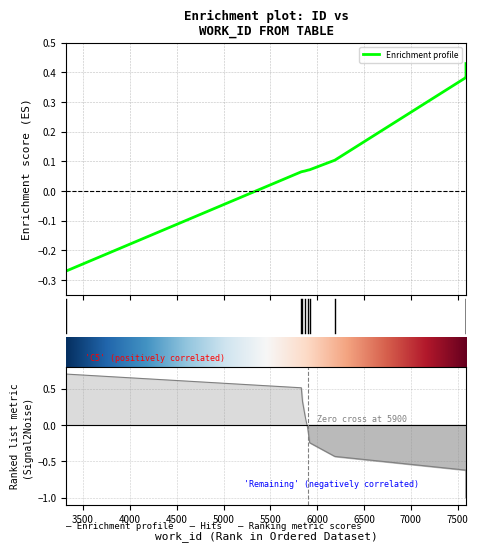

The value at 5919 is 0.1. True or false?

True